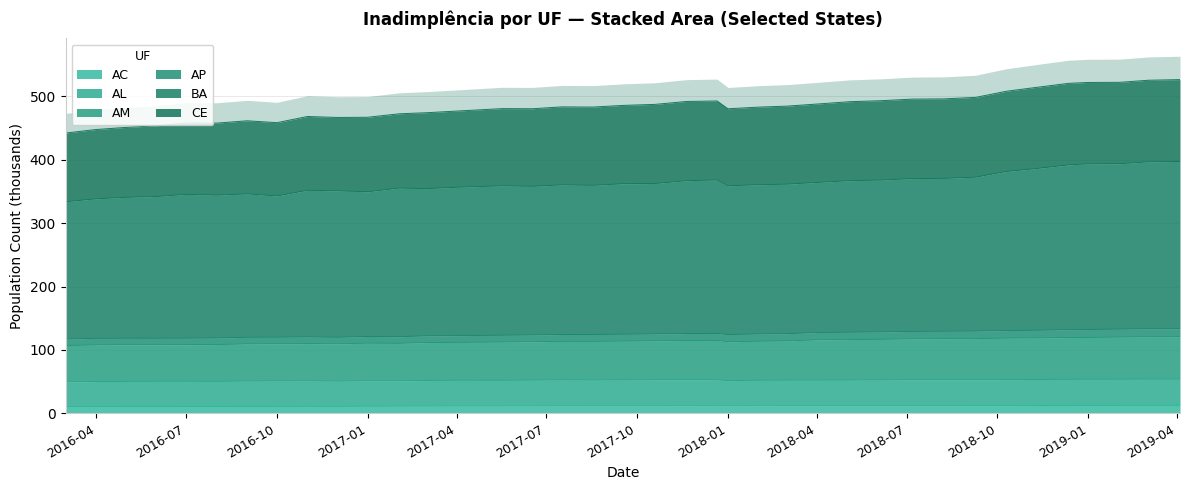

Which category has the lowest value in the CE series?

2016-03-01